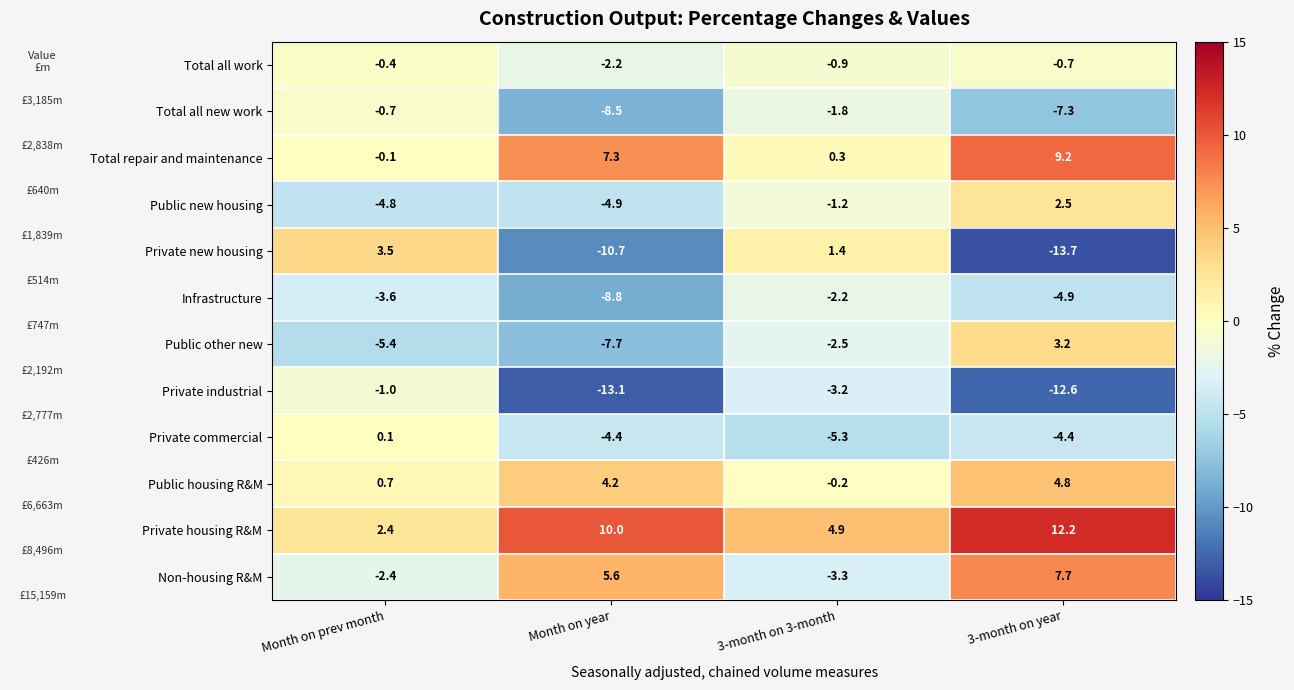

The Private commercial series shows -5.3 at 3-month on 3-month. True or false?

True